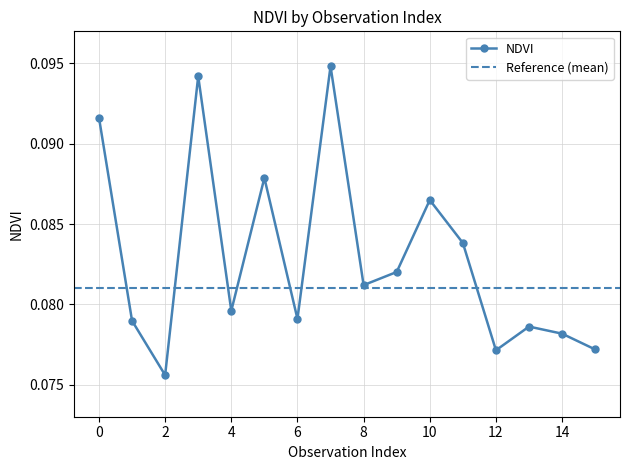

True or false: the data has more than 2 interior local peaks.

True